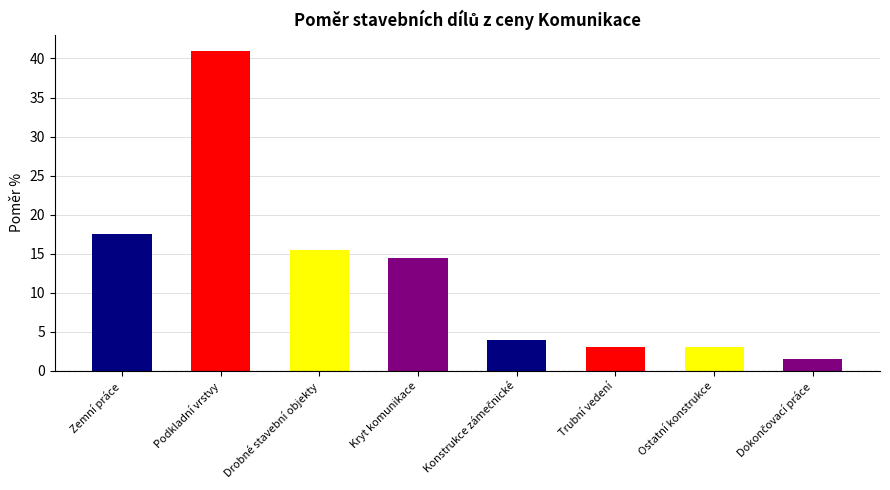

List the labels in order of value, smallest first.

Dokončovací práce, Trubní vedení, Ostatní konstrukce, Konstrukce zámečnické, Kryt komunikace, Drobné stavební objekty, Zemní práce, Podkladní vrstvy